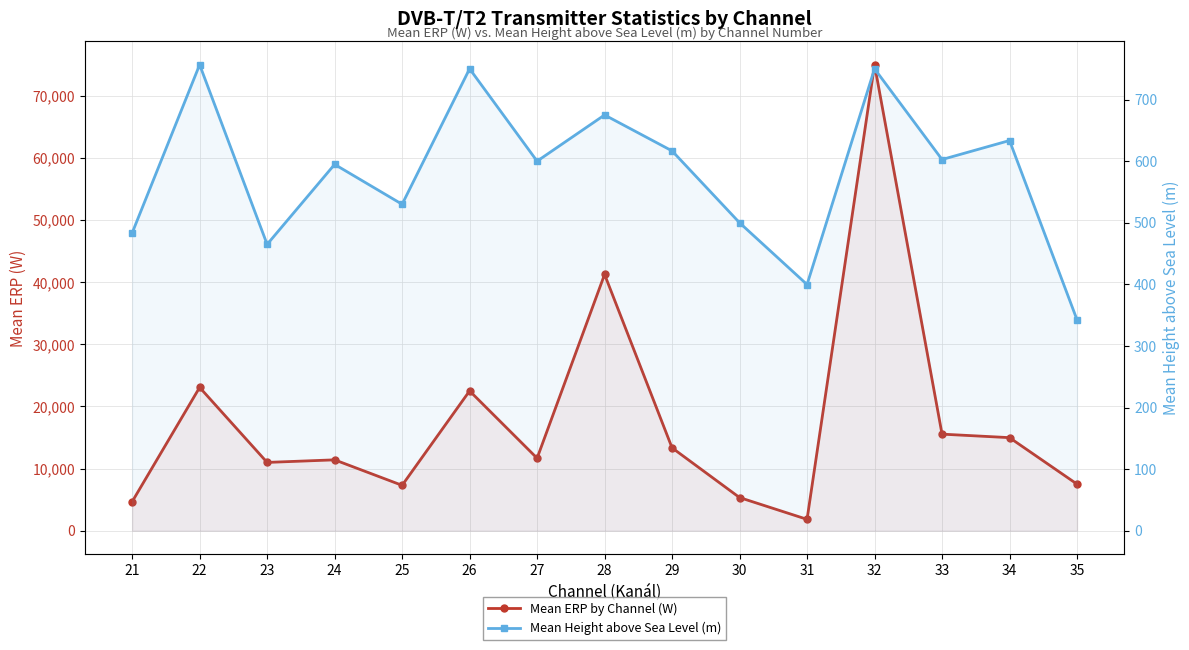

Rank the series by their maximum value, from lowest to highest.

Mean Height above Sea Level (m), Mean ERP by Channel (W)